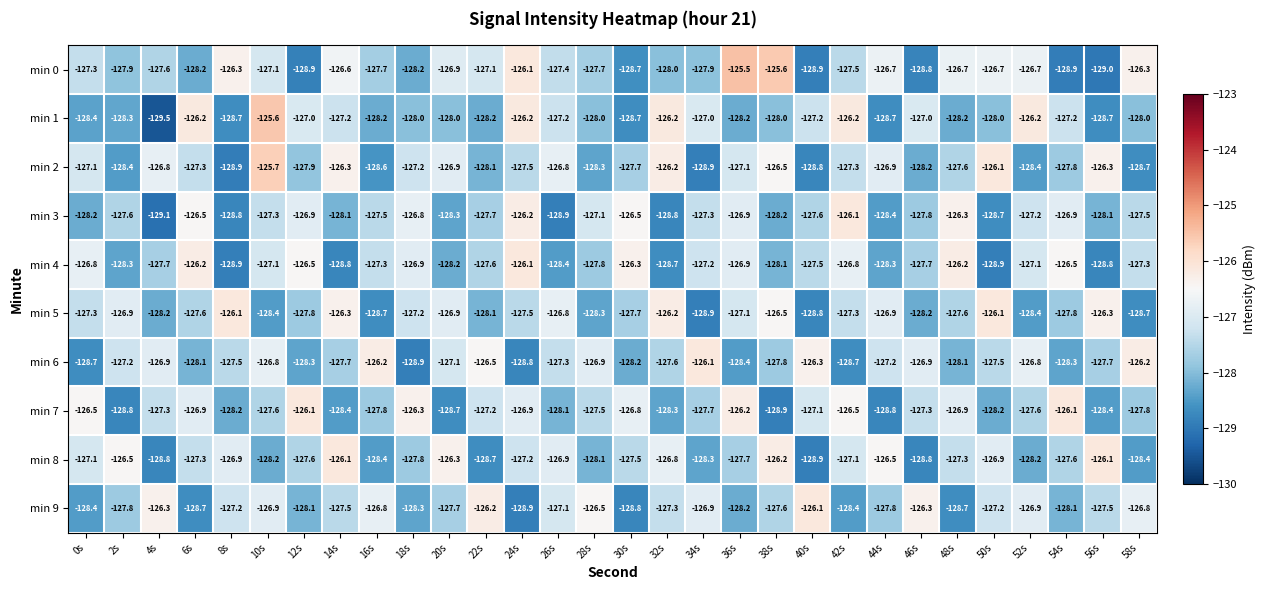

What is the total value across all series at 28s?

-1276.2